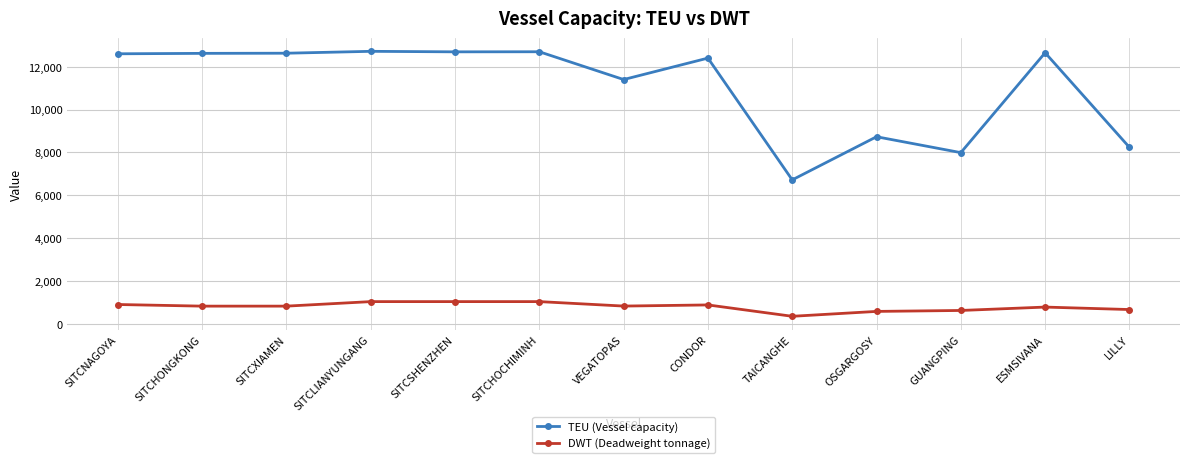

True or false: TEU (Vessel capacity) has more than 1 interior local peaks.

True